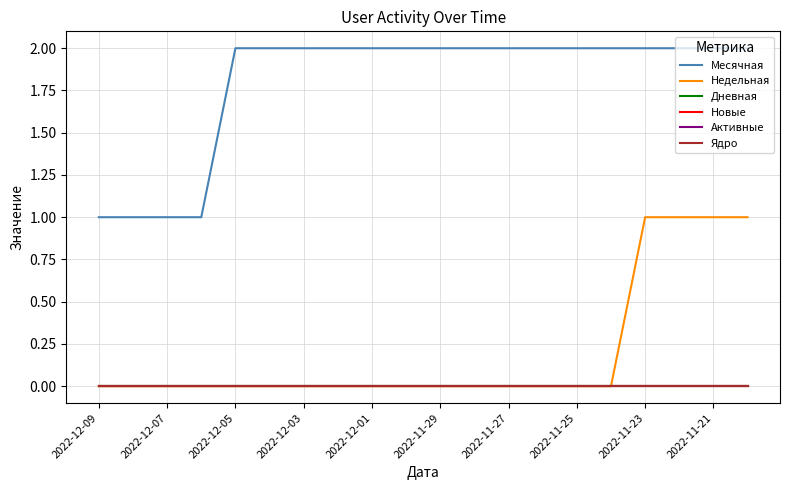

At which label does Дневная reach its peak?

2022-12-09